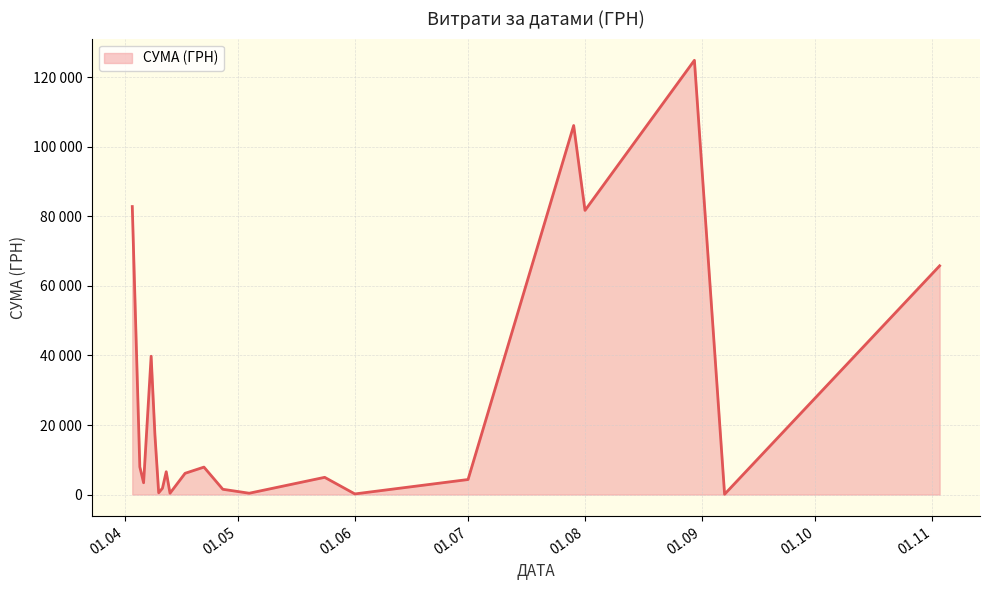

Does the chart display data point markers on the line(s)?

No